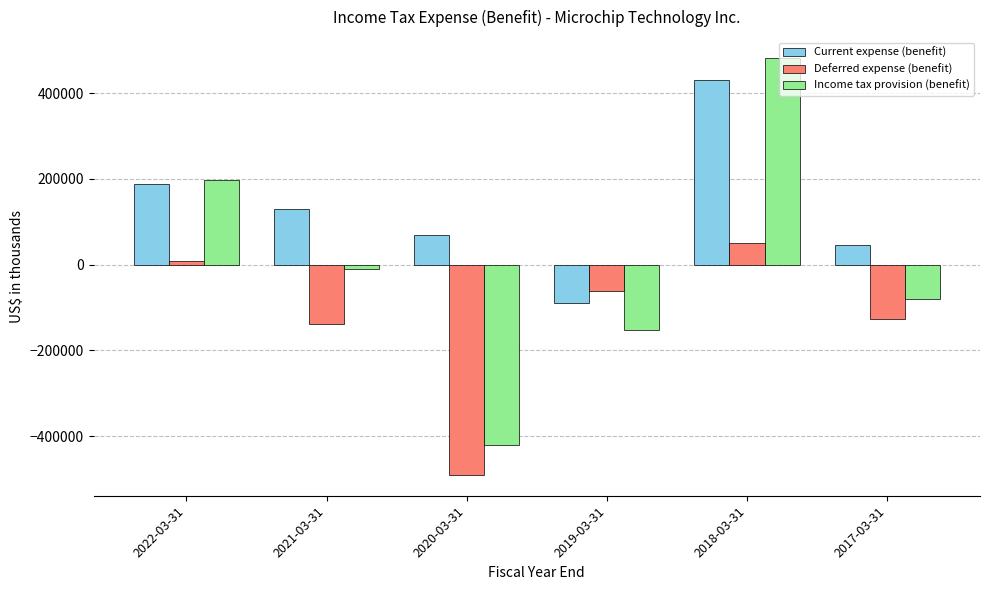

What are all the series names shown in the legend?

Current expense (benefit), Deferred expense (benefit), Income tax provision (benefit)